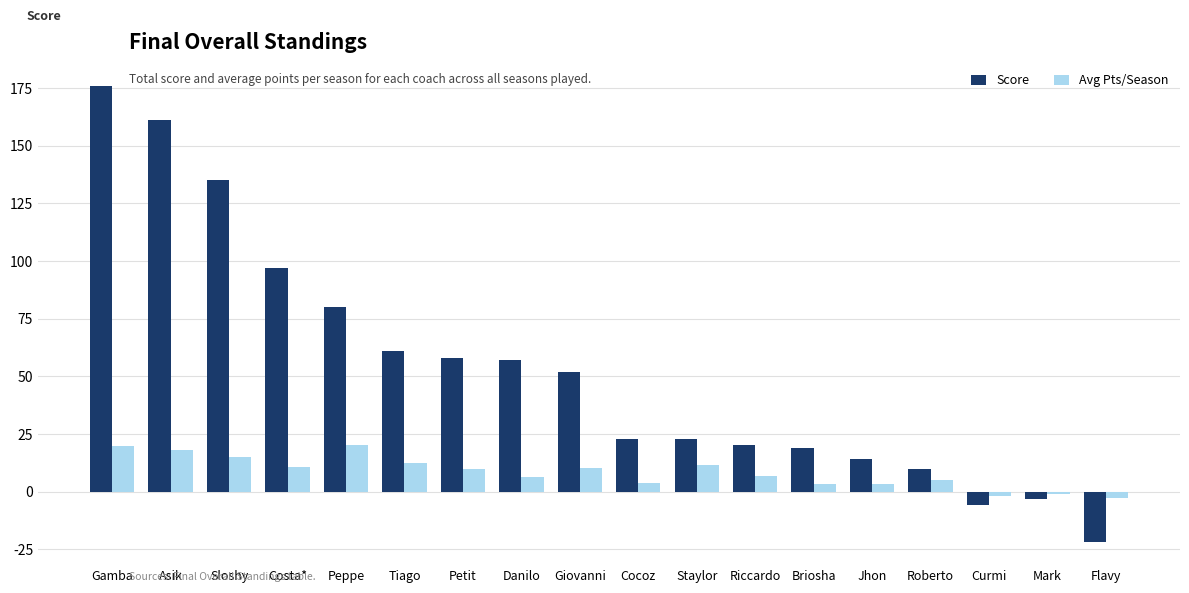

At which label does Score reach its minimum?

Flavy